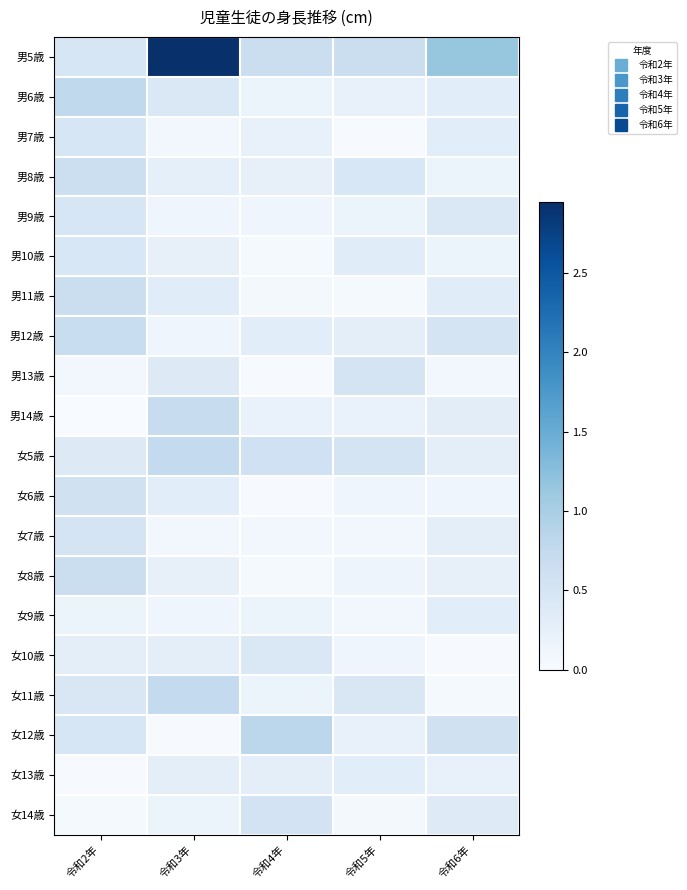

What is the spread (max minus min) of values at 令和2年?

0.8